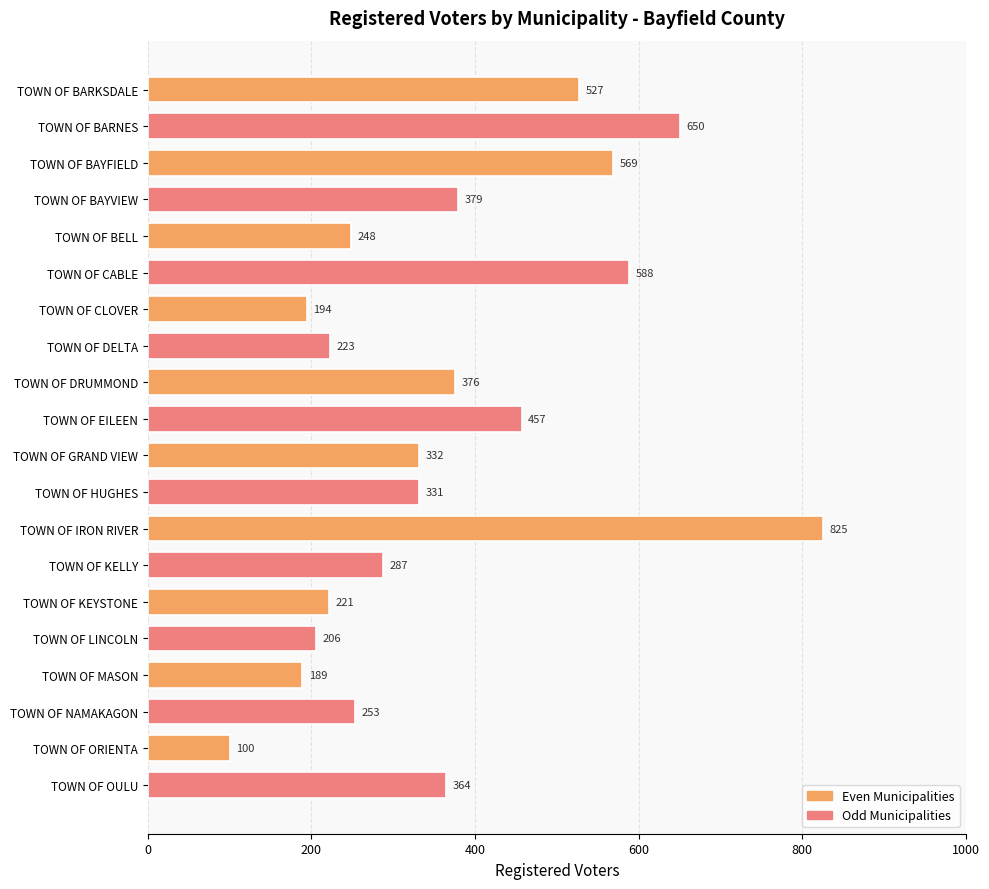

What is the change in value from TOWN OF KEYSTONE to TOWN OF ORIENTA?

-121